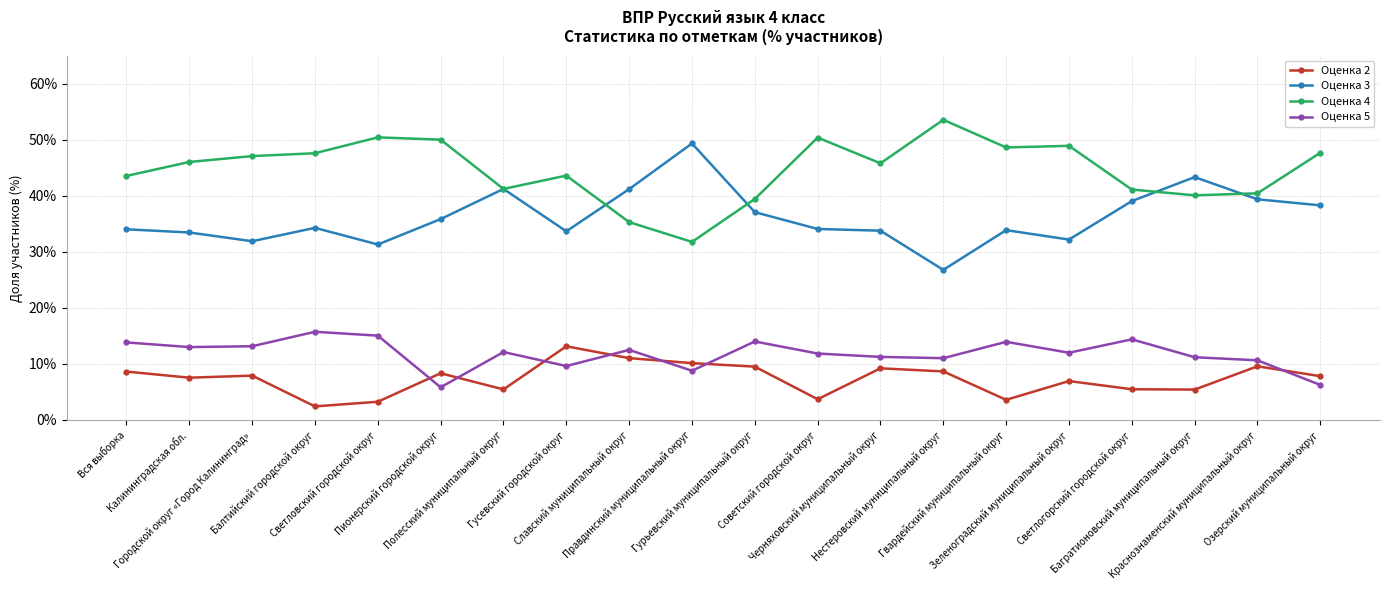

True or false: Оценка 3 and Оценка 2 cross at least once.

False